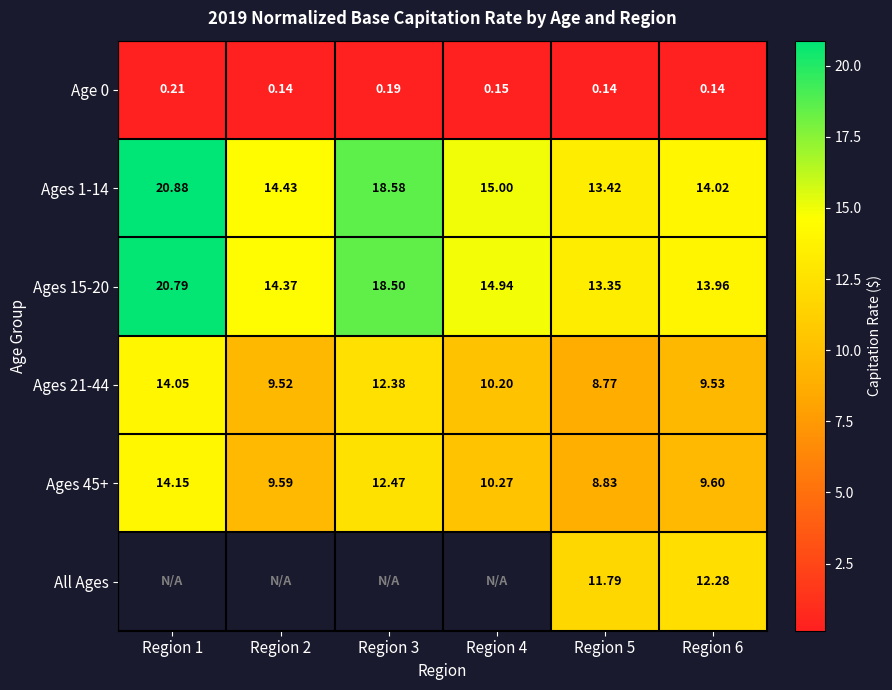

Is the value of Ages 15-20 at Region 3 greater than the value of All Ages at Region 6?

Yes